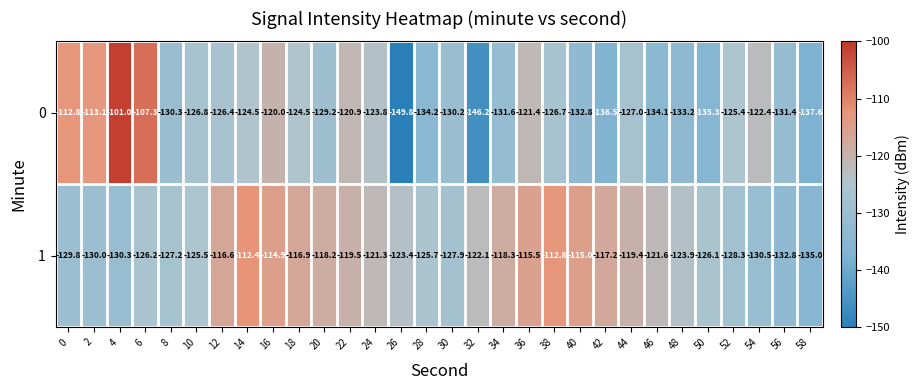

What is the sum of all 0 values?

-3816.4